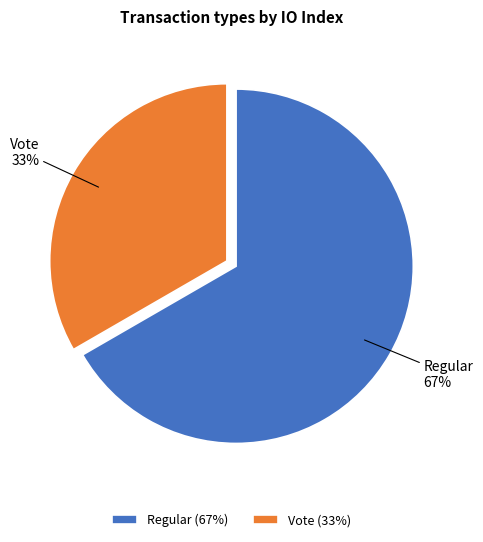

Is it true that Regular is 57% of the pie?

False